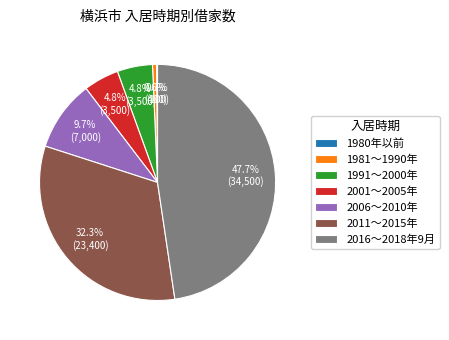

To the nearest percent, what is the combined percentage of 2006～2010年 and 2011～2015年?

42%